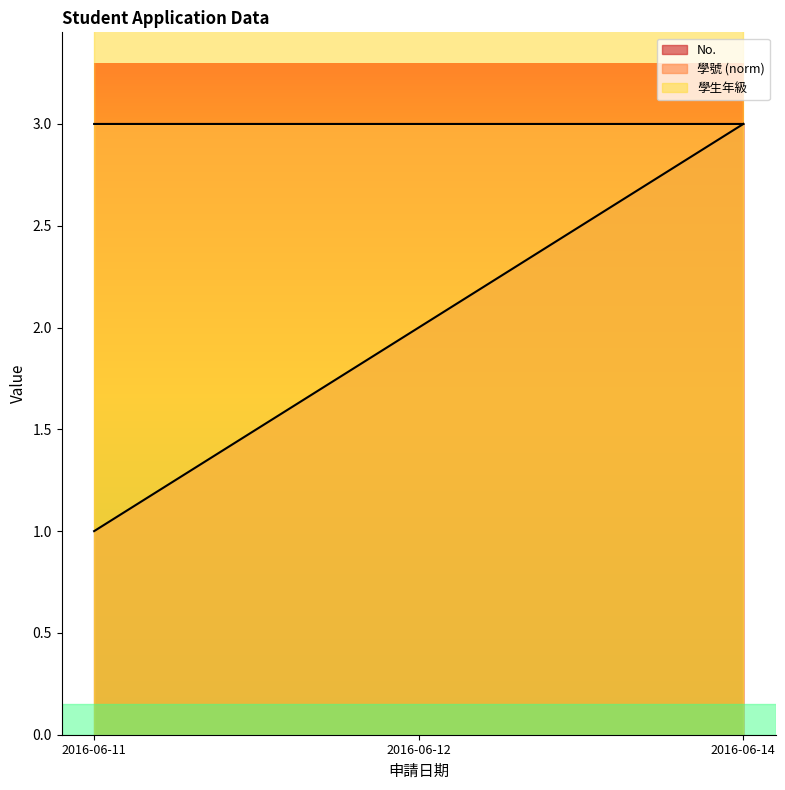

Reading right to left, list all the values displayed in this chart.

No.: 2016-06-14=3.0	2016-06-12=2.0	2016-06-11=1.0
學號: 2016-06-14=3.0	2016-06-12=3.0	2016-06-11=3.0